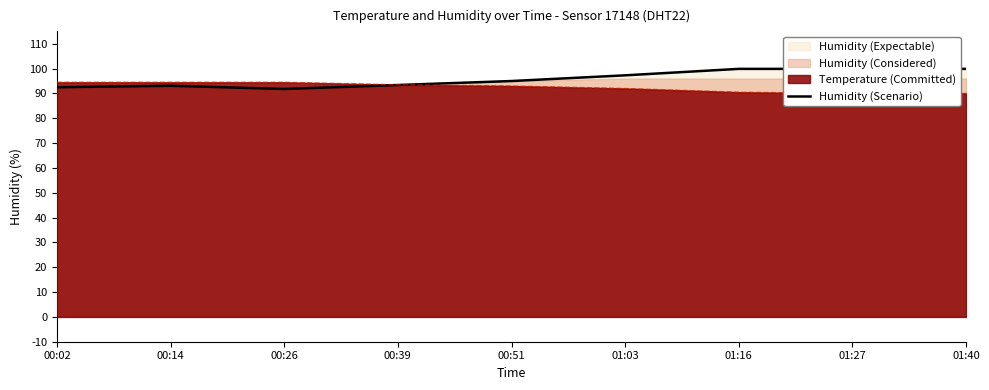

At which label is the value closest to 95?

00:51